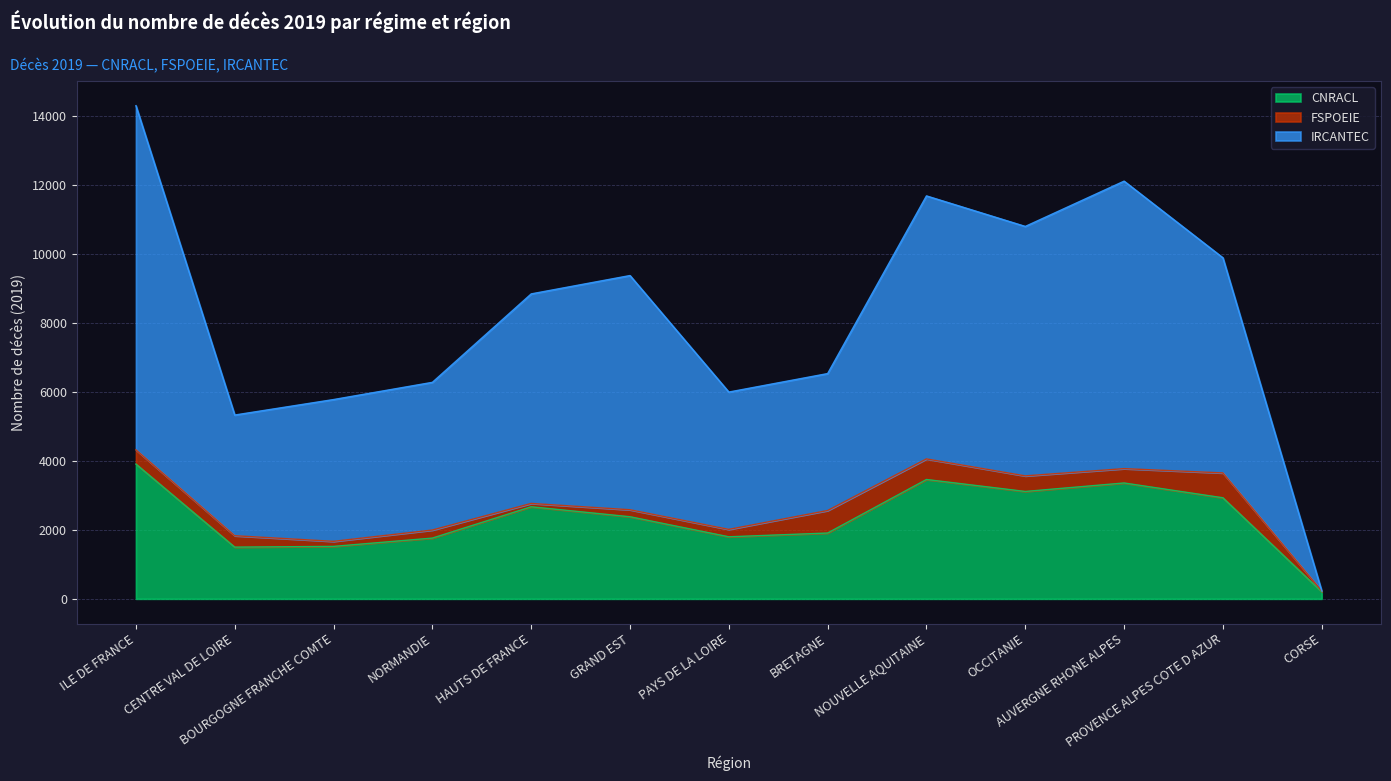

Which label corresponds to the smallest value in the chart?

CORSE